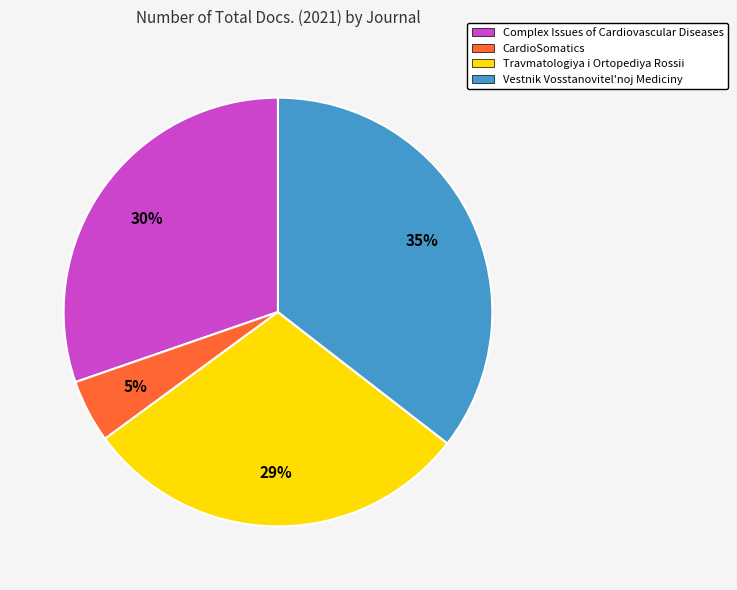

To the nearest percent, what is the combined percentage of Complex Issues of Cardiovascular Diseases and Travmatologiya i Ortopediya Rossii?

60%